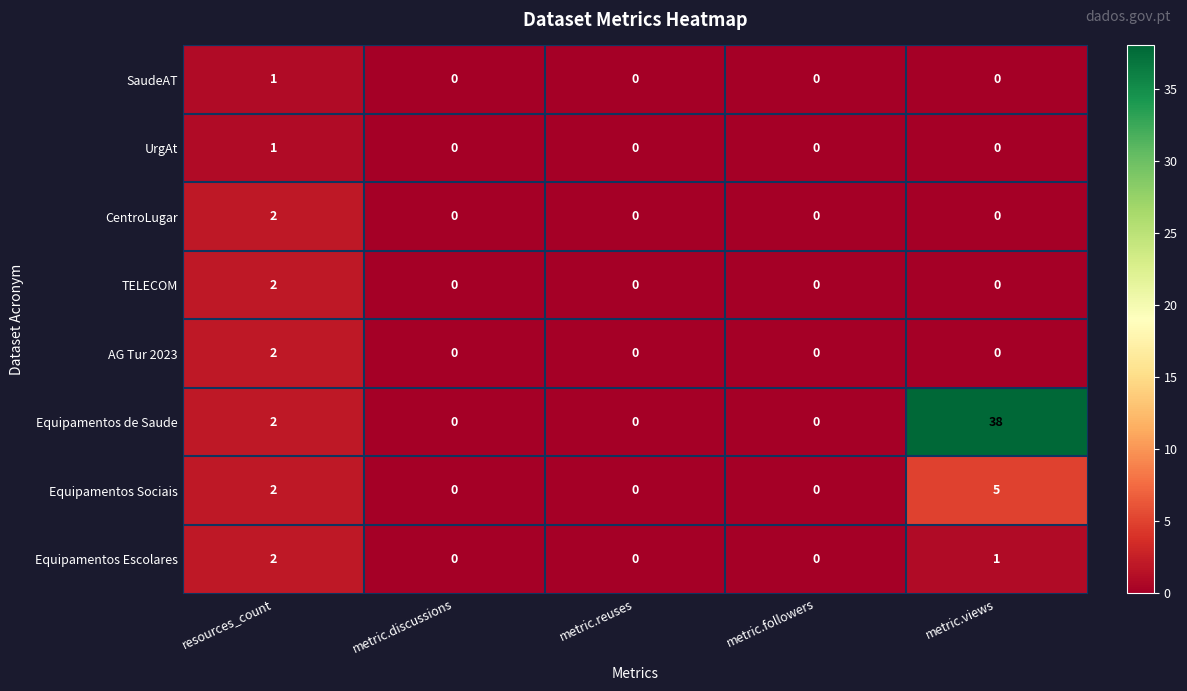

Which series has the largest total across all categories?

Equipamentos de Saude